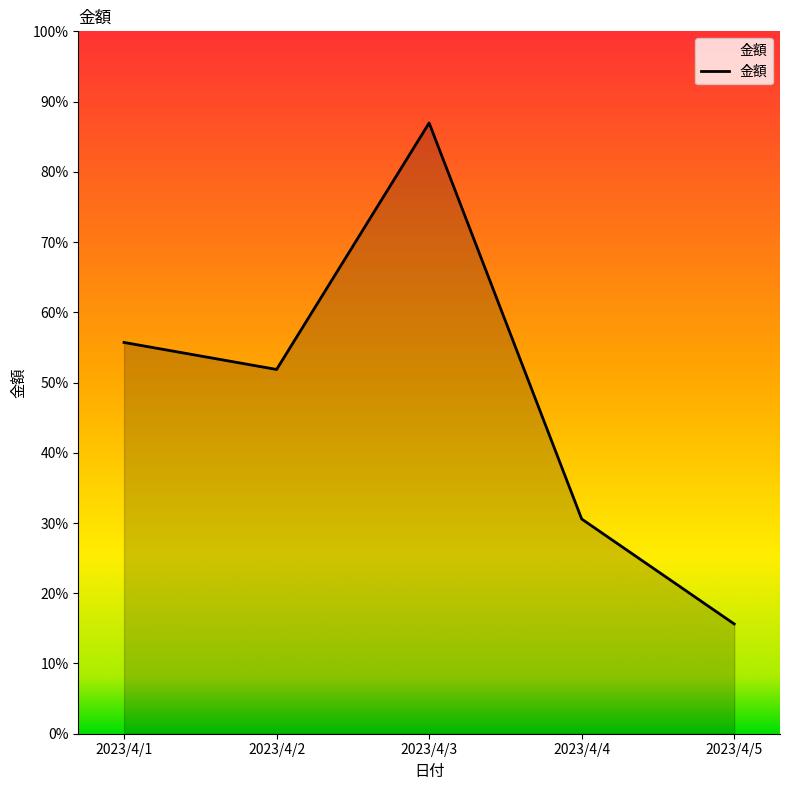

Does the chart display data point markers on the line(s)?

No